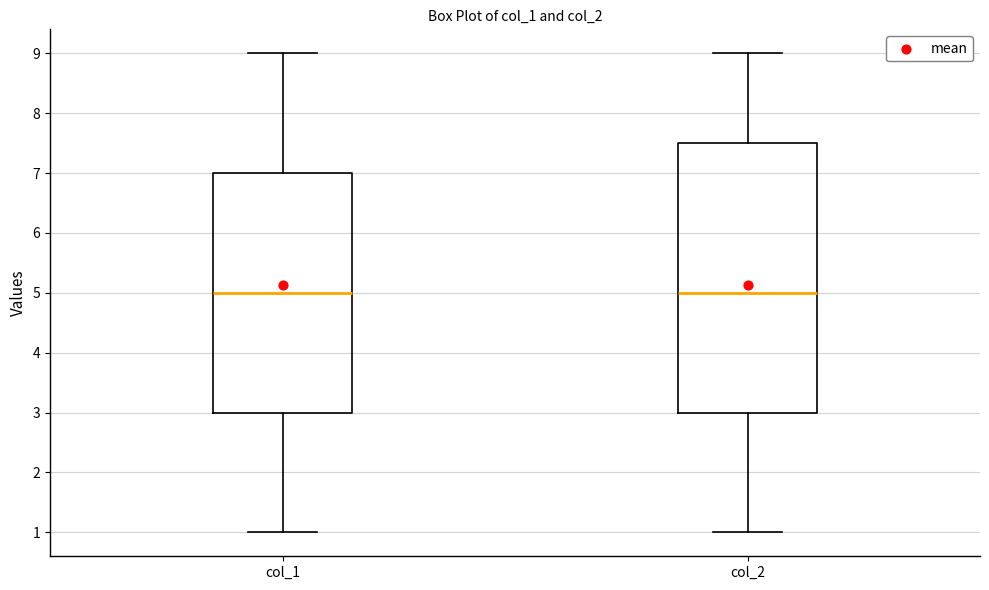

Where does the median line of the box for col_2 sit on the y-axis? The values are not printed on the chart, so give them approximately, as read against the axis.

5.0